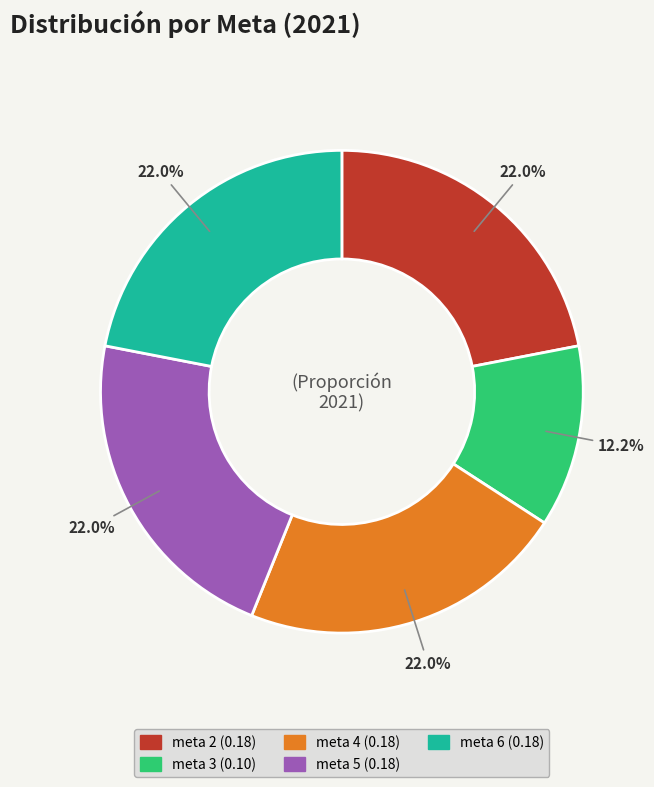

To the nearest percent, what is the average slice percentage?

20%